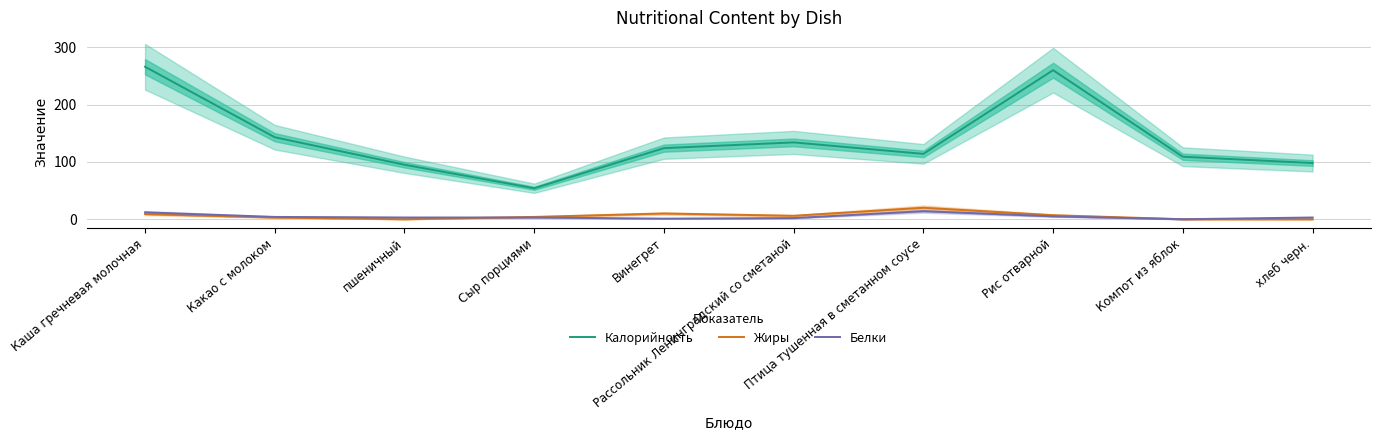

At which category is the sum across all series the highest?

Каша гречневая молочная